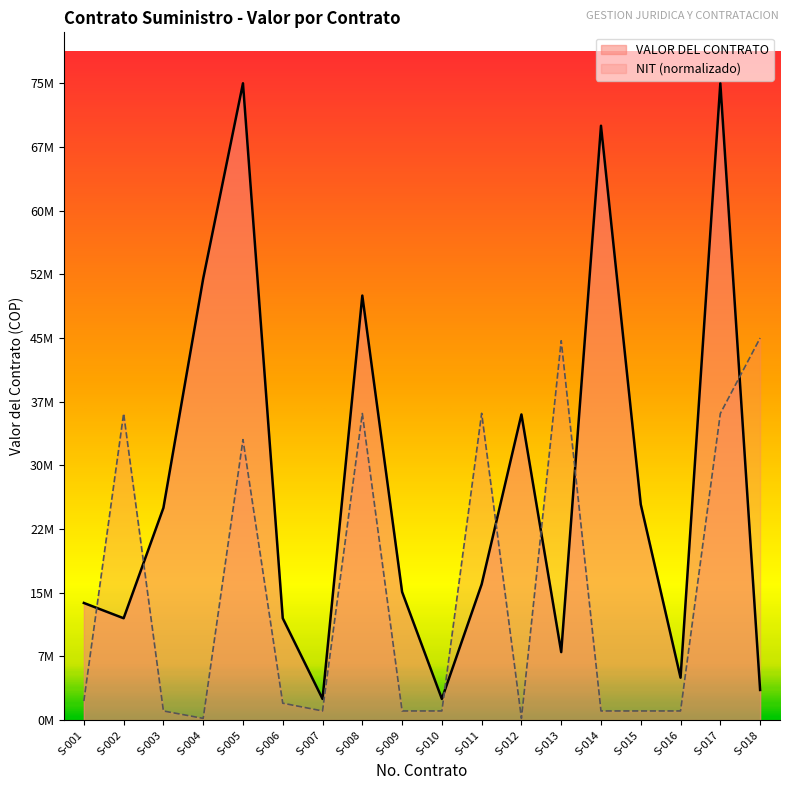

What are all the series names shown in the legend?

VALOR DEL CONTRATO, NIT (normalizado)